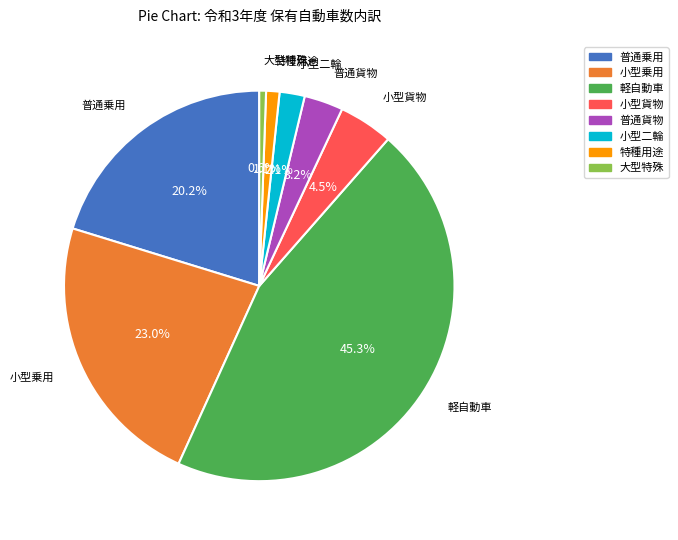

Is there any slice that represents more than half of the pie?

No